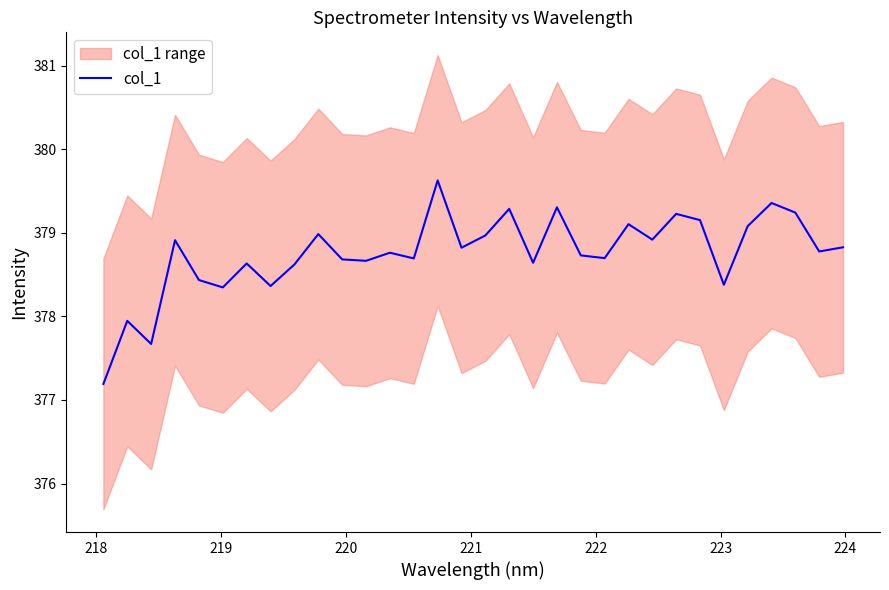

Reading left to right, extract all data points from this chart.

377.2	377.9	377.7	378.9	378.4	378.3	378.6	378.4	378.6	379.0	378.7	378.7	378.8	378.7	379.6	378.8	379.0	379.3	378.6	379.3	378.7	378.7	379.1	378.9	379.2	379.2	378.4	379.1	379.4	379.2	378.8	378.8